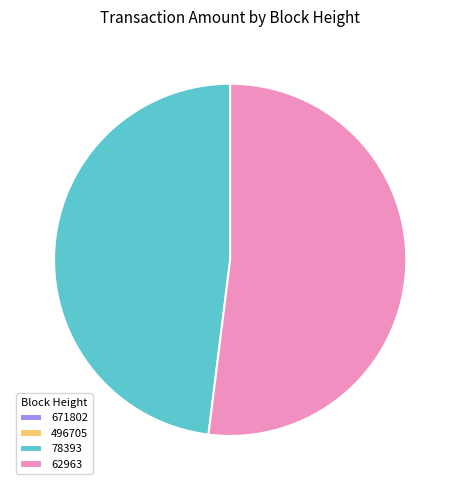

What is the largest slice in the pie chart?

62963